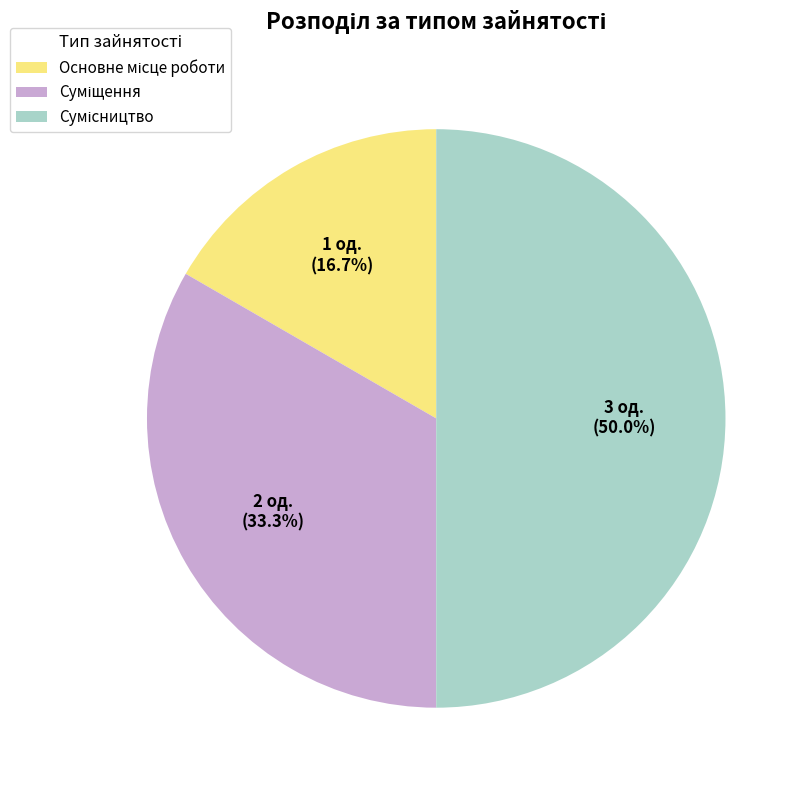

Is there any slice that represents more than half of the pie?

No